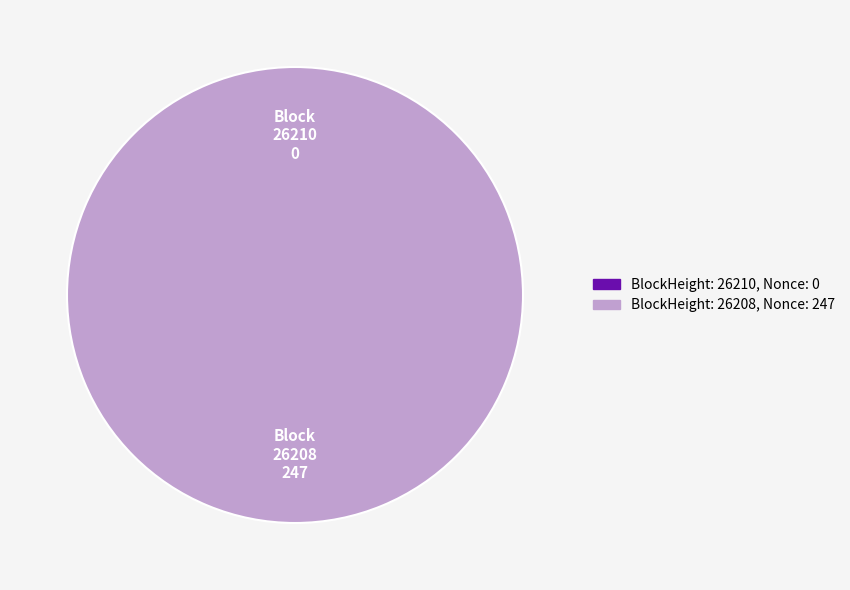

What percentage do 26210 and 26208 together represent?

100.0%